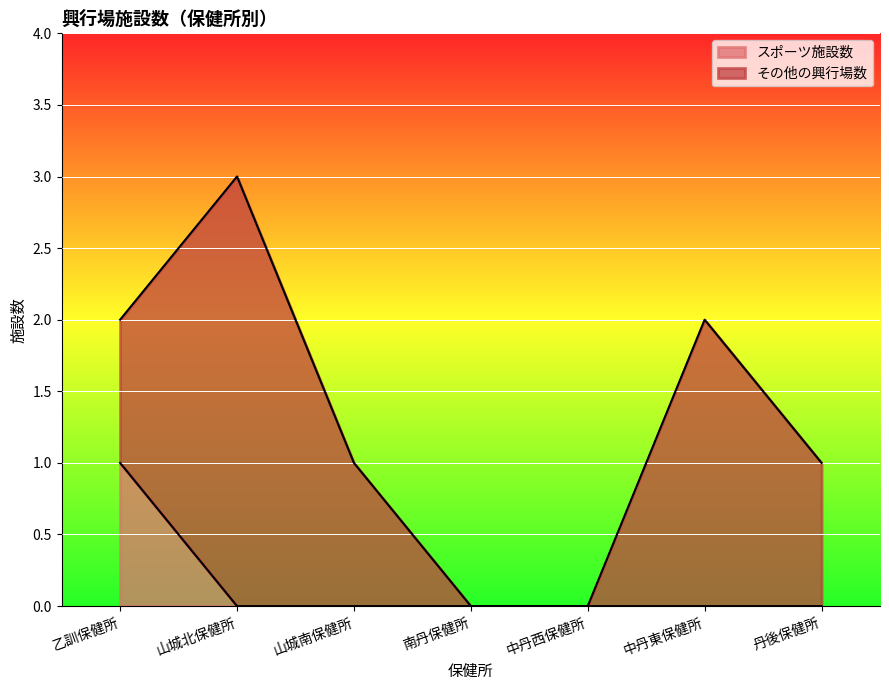

Reading left to right, what are all the values shown in this chart?

1	0	0	0	0	0	0